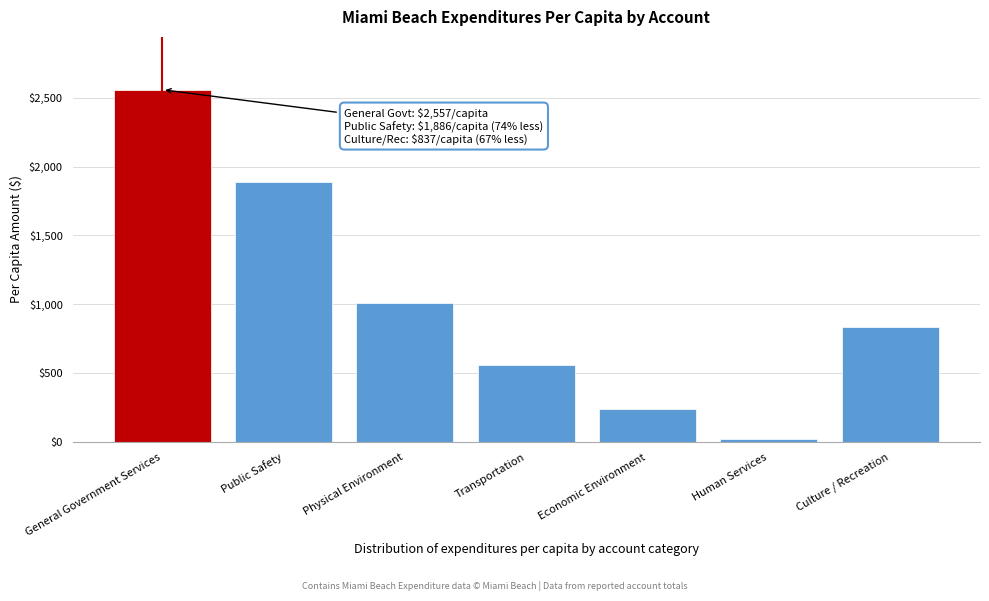

Reading right to left, list all the values displayed in this chart.

Culture / Recreation=836.5	Human Services=25.3	Economic Environment=240.8	Transportation=556.3	Physical Environment=1009.3	Public Safety=1885.5	General Government Services=2557.1